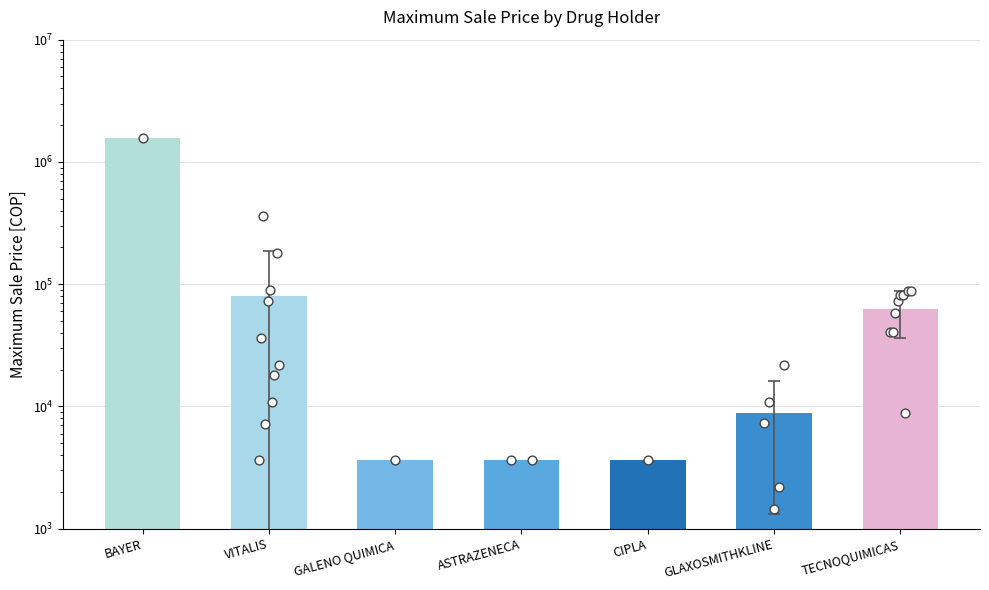

What is the change in value from BAYER to TECNOQUIMICAS?

-1500243.2